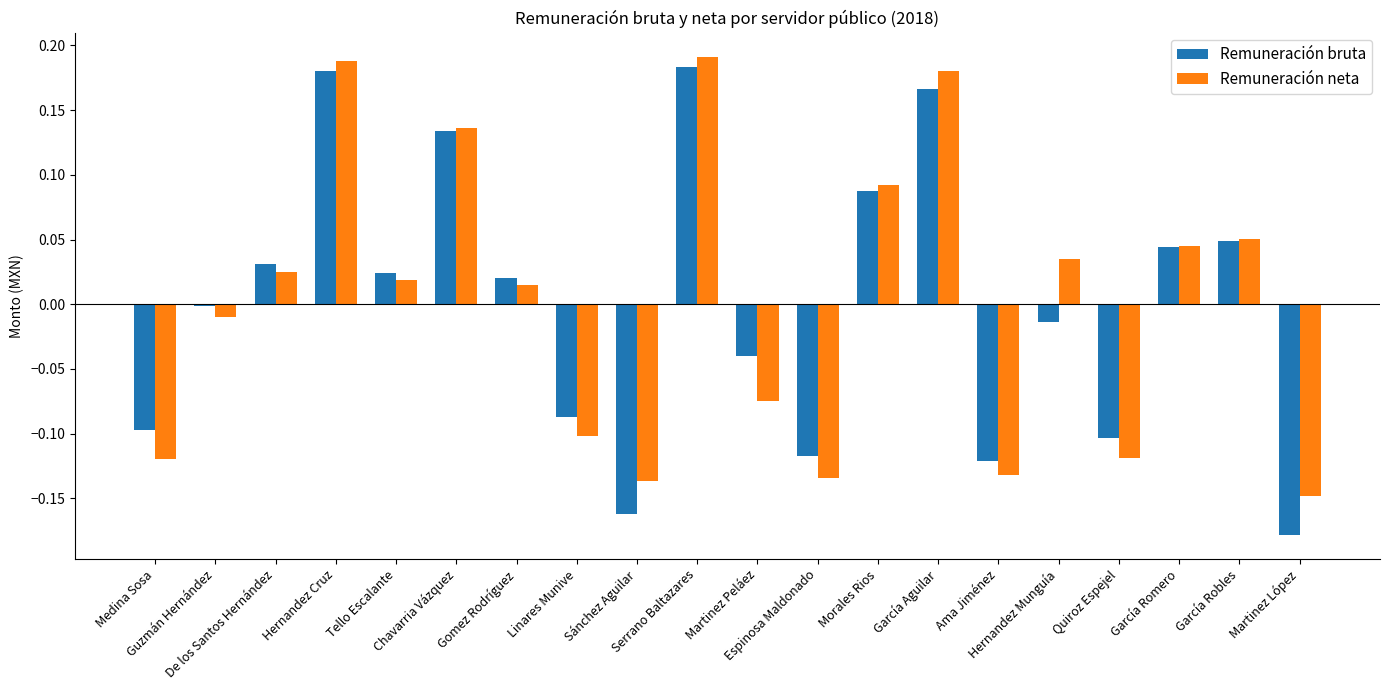

How many positive values does the Remuneración neta series have?

11